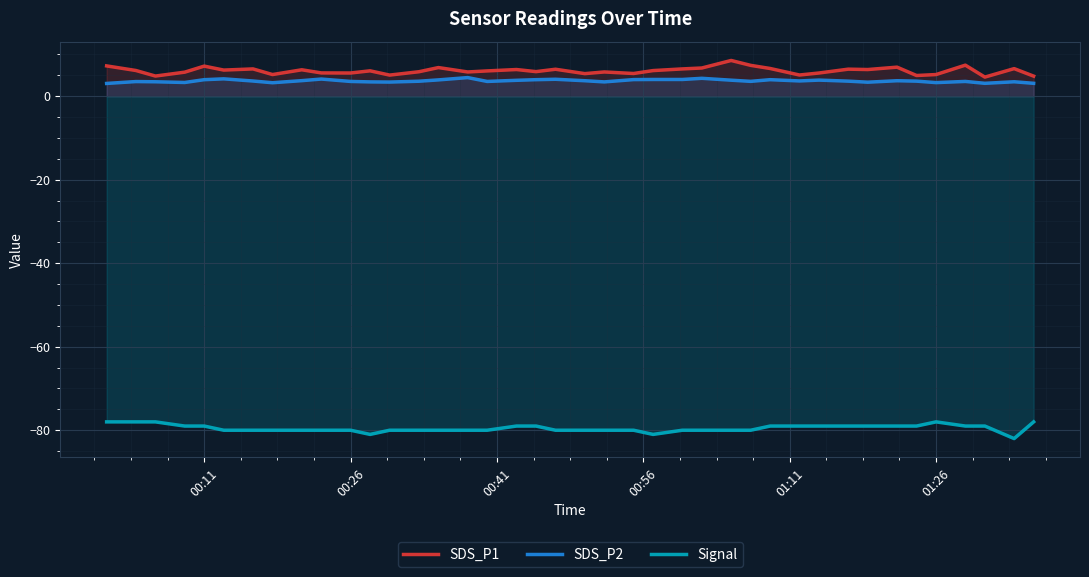

What is the minimum value for SDS_P1?

4.6